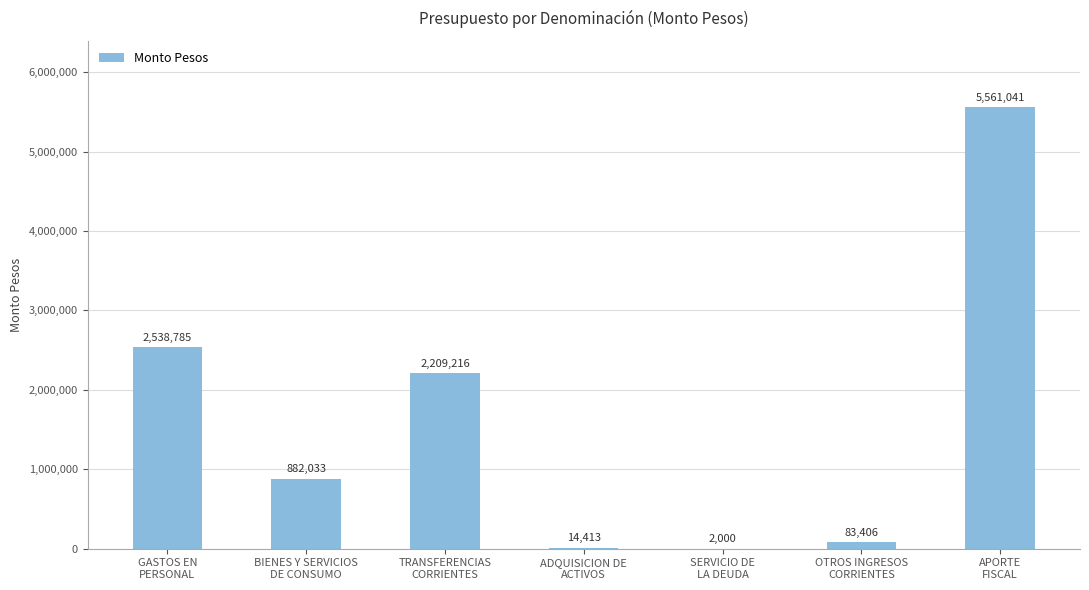

Reading right to left, extract all data points from this chart.

5561041	83406	2000	14413	2209216	882033	2538785